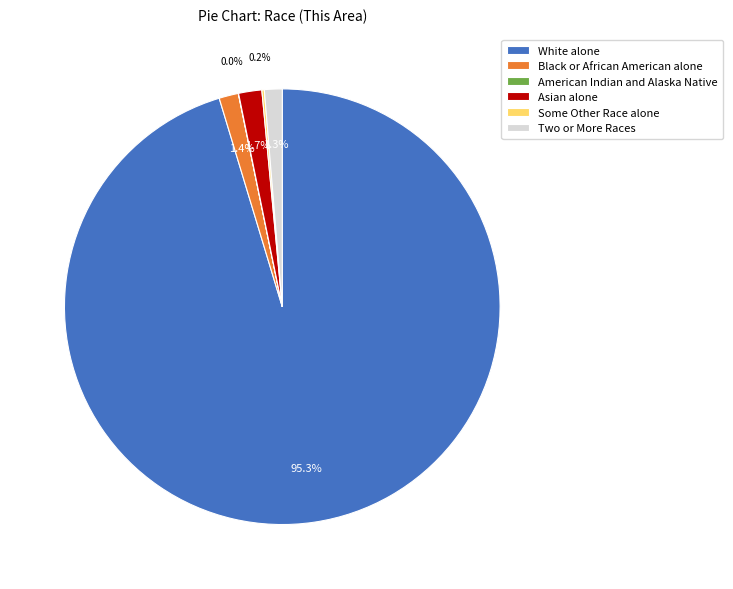

Is White alone the majority of the pie?

Yes